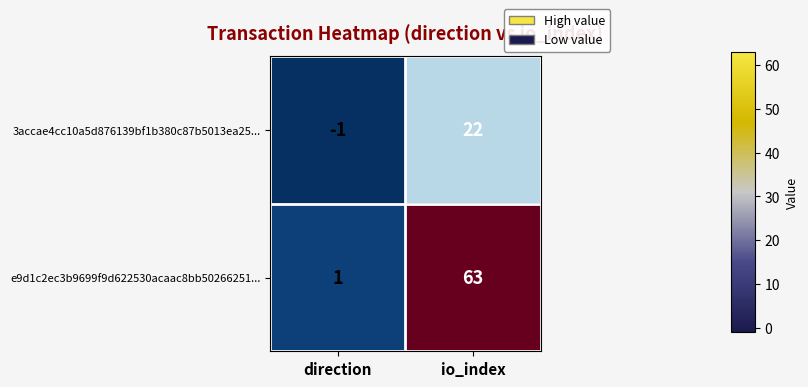

Count the number of categories in the chart.

2